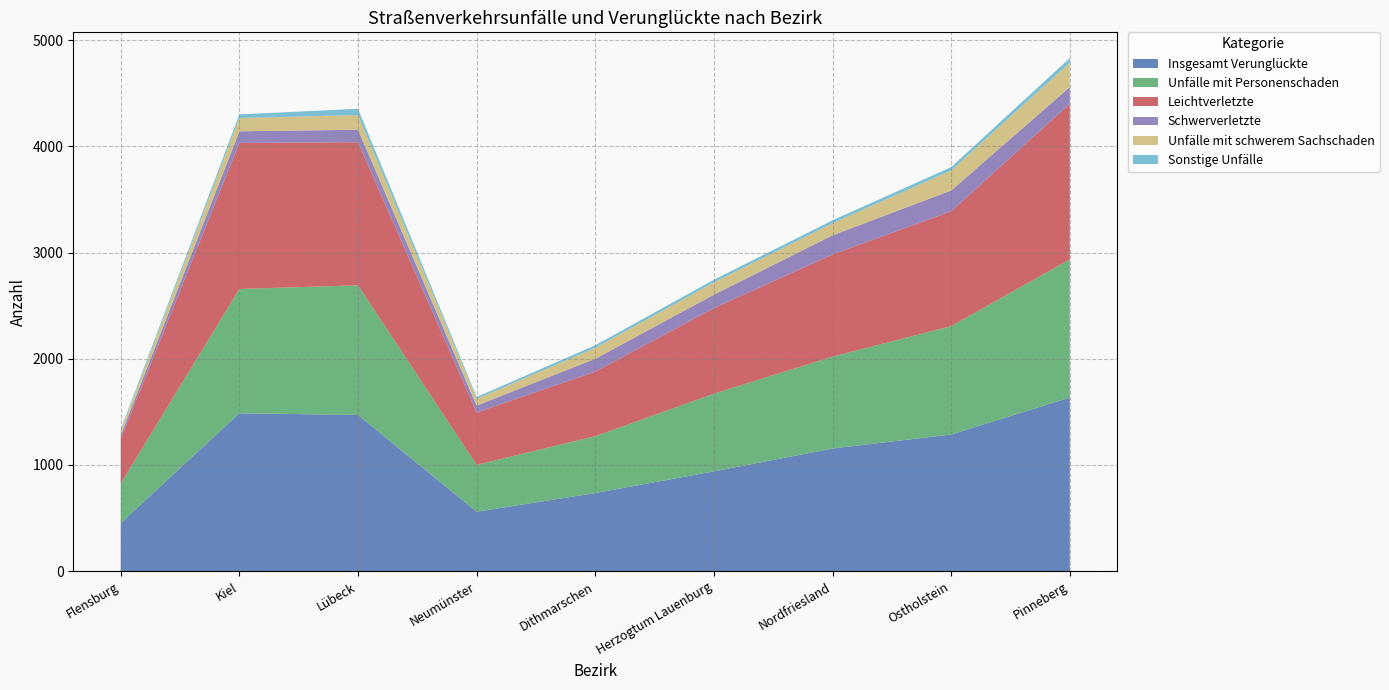

Reading right to left, extract all data points from this chart.

Insgesamt Verunglückte: 1635	1287	1155	940	736	560	1471	1487	454
Unfälle mit Personenschaden: 1301	1020	865	731	535	441	1220	1170	372
Leichtverletzte: 1465	1082	962	806	608	493	1347	1375	422
Schwerverletzte: 157	195	180	126	121	65	118	109	32
Unfälle mit schwerem Sachschaden: 229	189	114	116	103	63	138	125	38
Sonstige Unfälle: 44	31	27	25	24	18	59	34	17